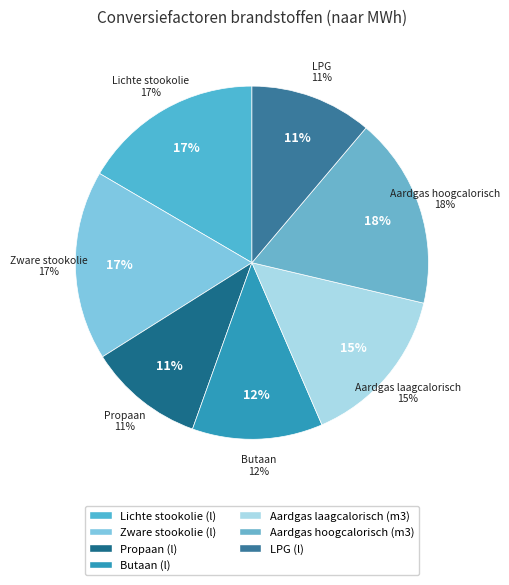

Which slice is the largest?

Aardgas hoogcalorisch (m3)